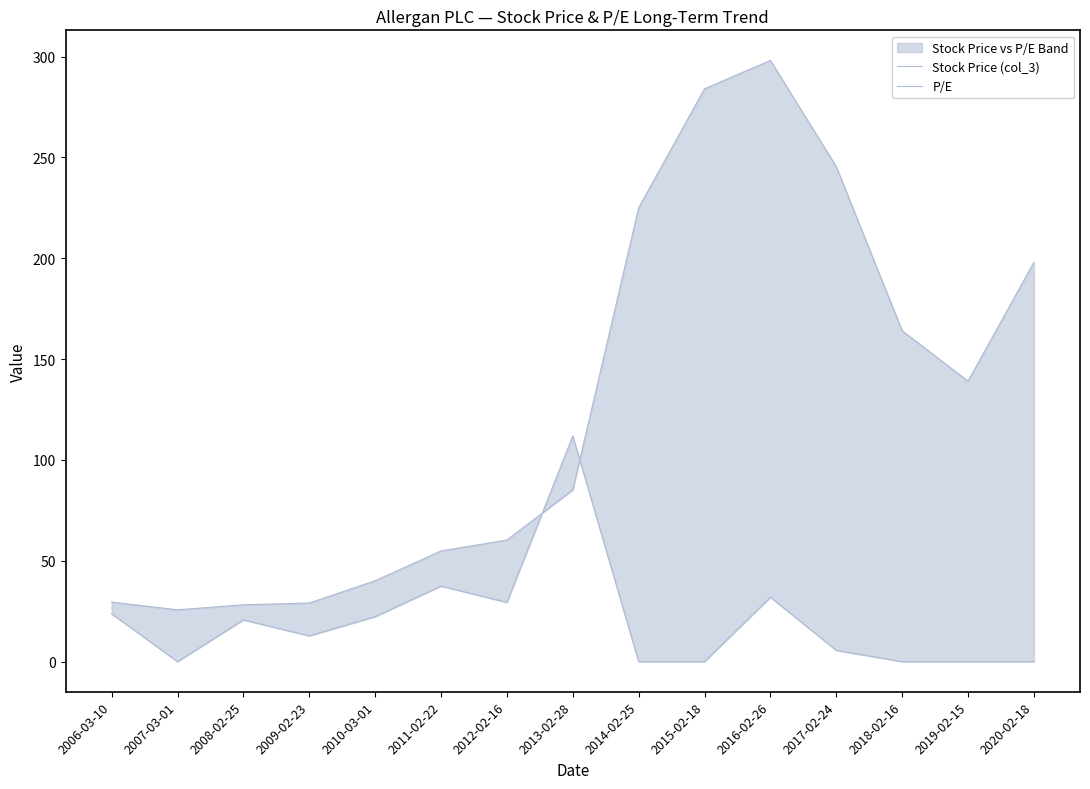

What position from the left is 2017-02-24?

12